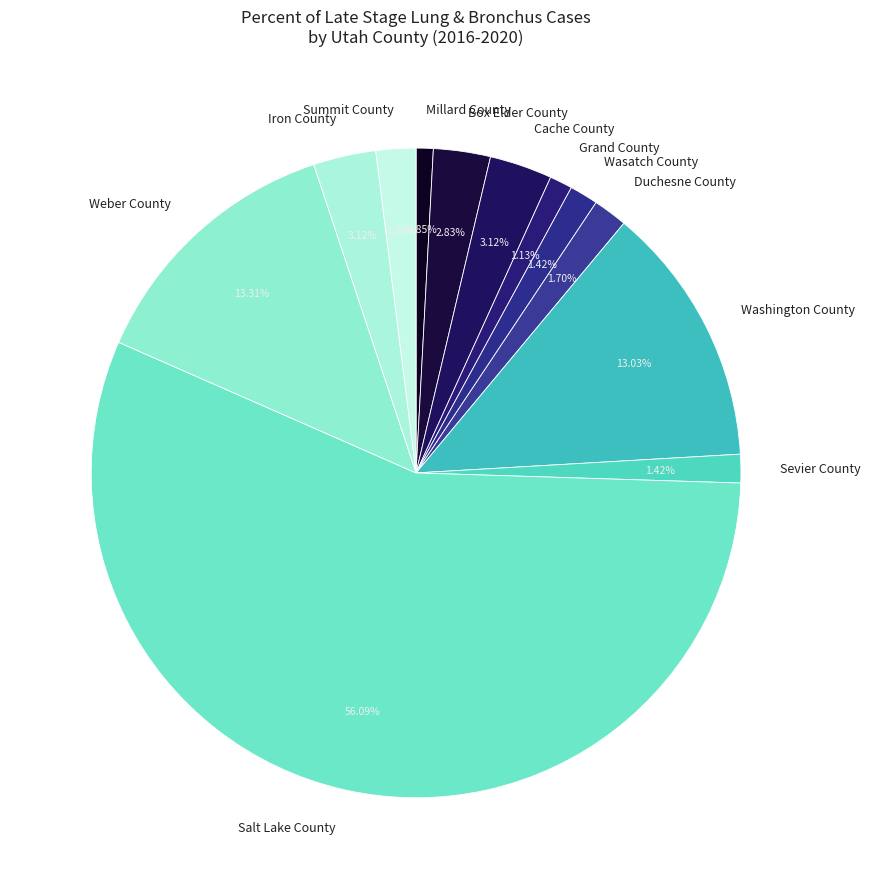

Which slice is the largest?

Salt Lake County